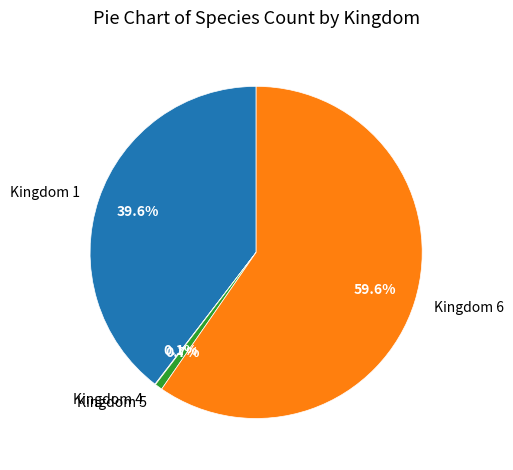

Which has a higher value, Kingdom 1 or Kingdom 5?

Kingdom 1